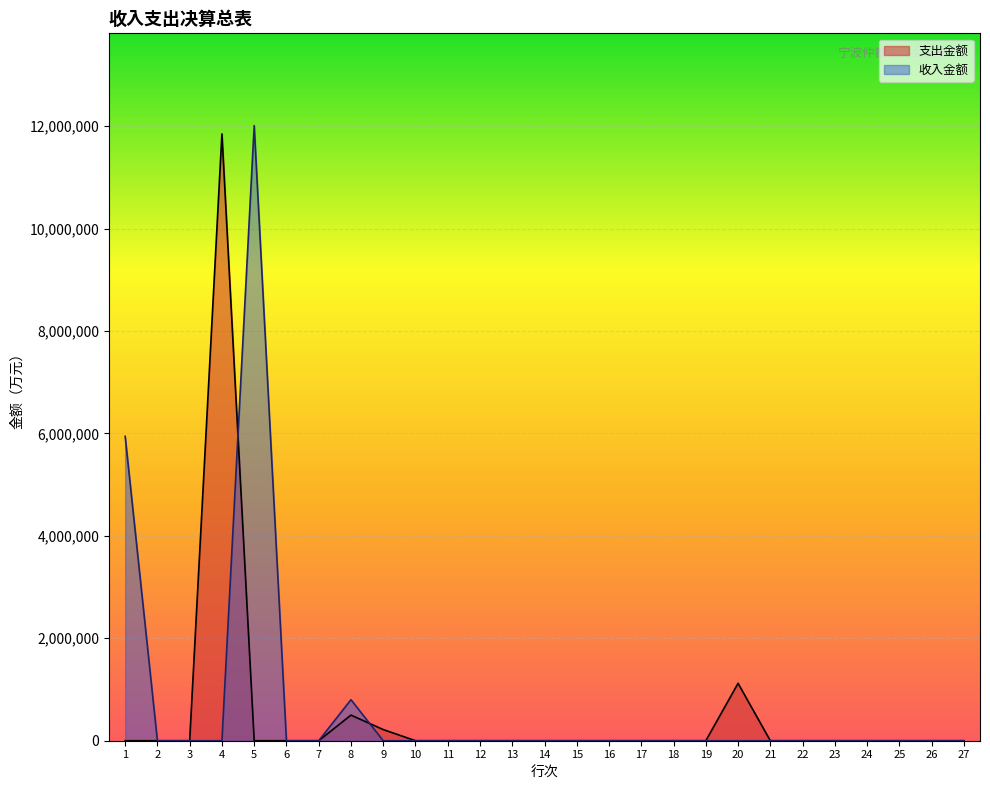

Reading right to left, extract all data points from this chart.

支出金额: 0.0	0.0	0.0	0.0	0.0	0.0	0.0	1120699.0	0.0	0.0	0.0	0.0	0.0	0.0	0.0	0.0	0.0	0.0	217546.8	500230.0	0.0	0.0	0.0	11847972.4	0.0	0.0	0.0
收入金额: 0.0	0.0	0.0	0.0	0.0	0.0	0.0	0.0	0.0	0.0	0.0	0.0	0.0	0.0	0.0	0.0	0.0	0.0	0.0	800953.9	0.0	0.0	12010580.8	0.0	0.0	0.0	5943132.6